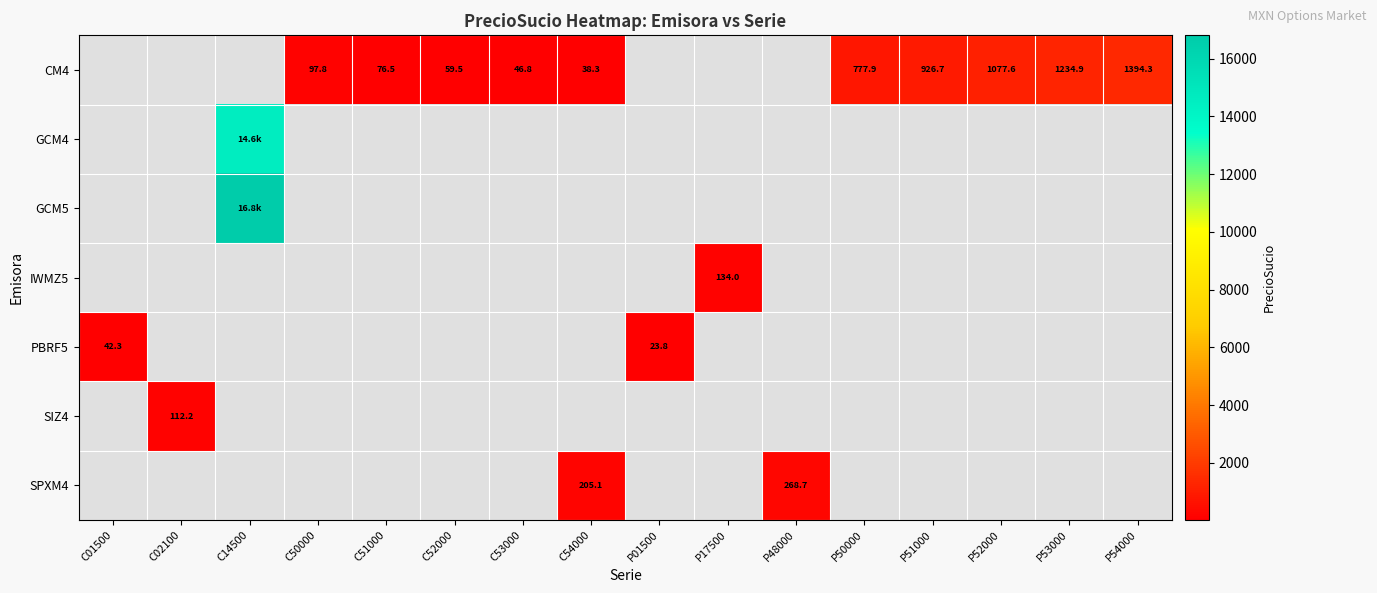

Is the value of IWMZ5 at C53000 greater than the value of SIZ4 at P52000?

No